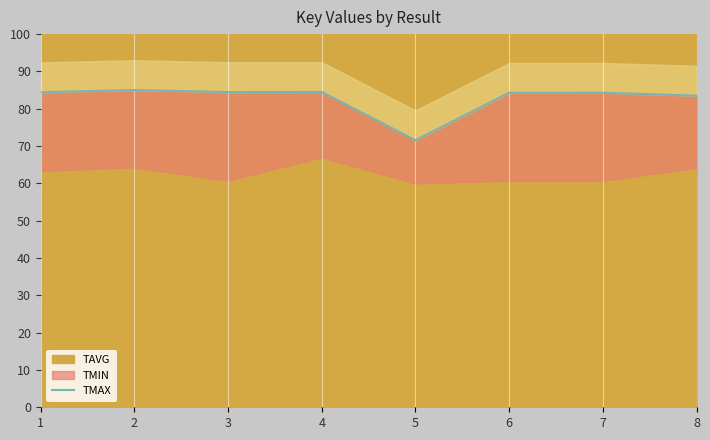

What is the ratio of the value at 2 to the value at 3?

1.0